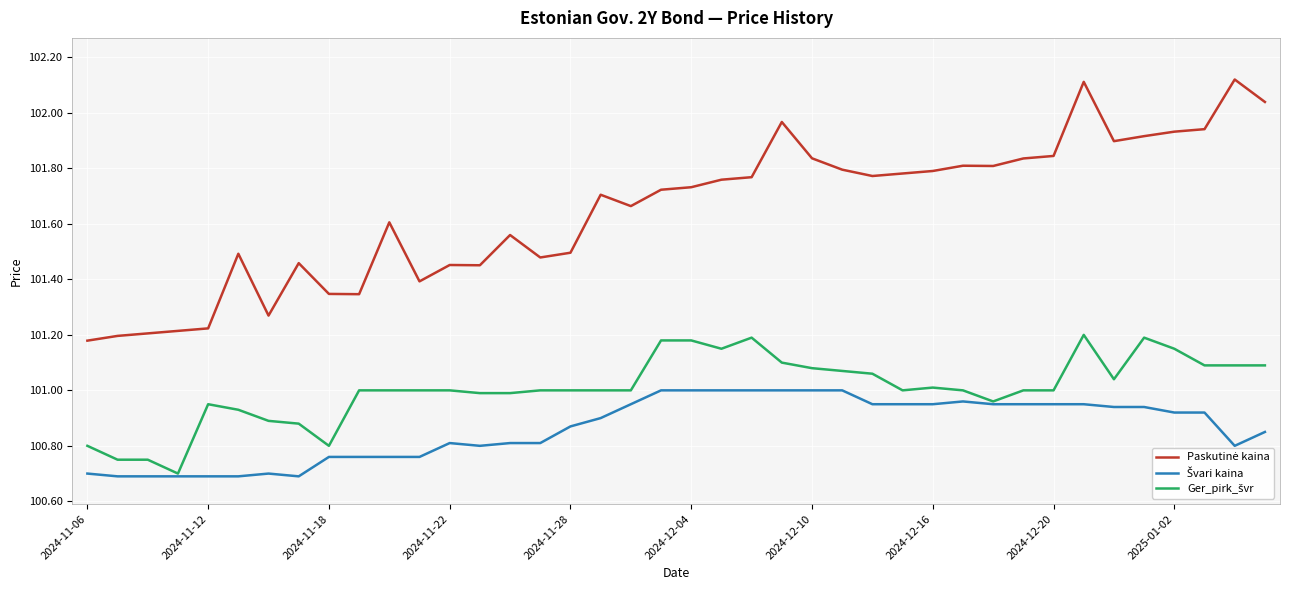

What is the difference between the highest and lowest values at 2024-11-18?

0.6